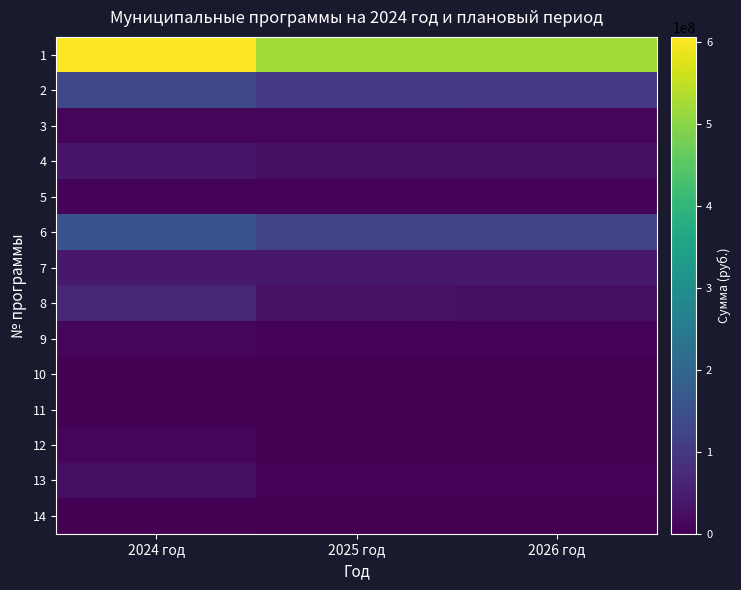

At how many categories does at least one series exceed 47260764?

3